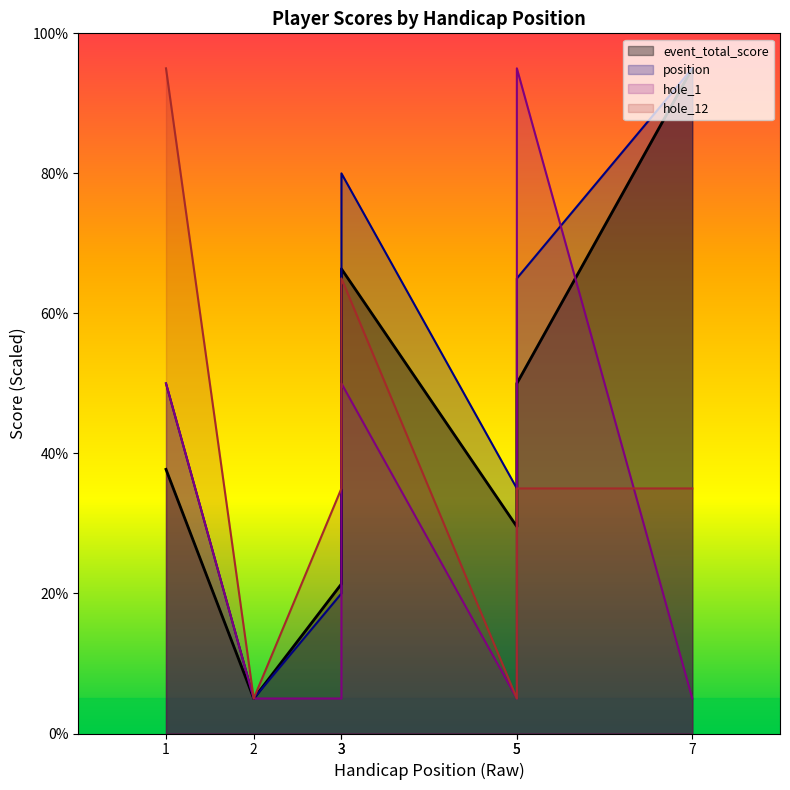

What is the total value across all series at 3?

81.4